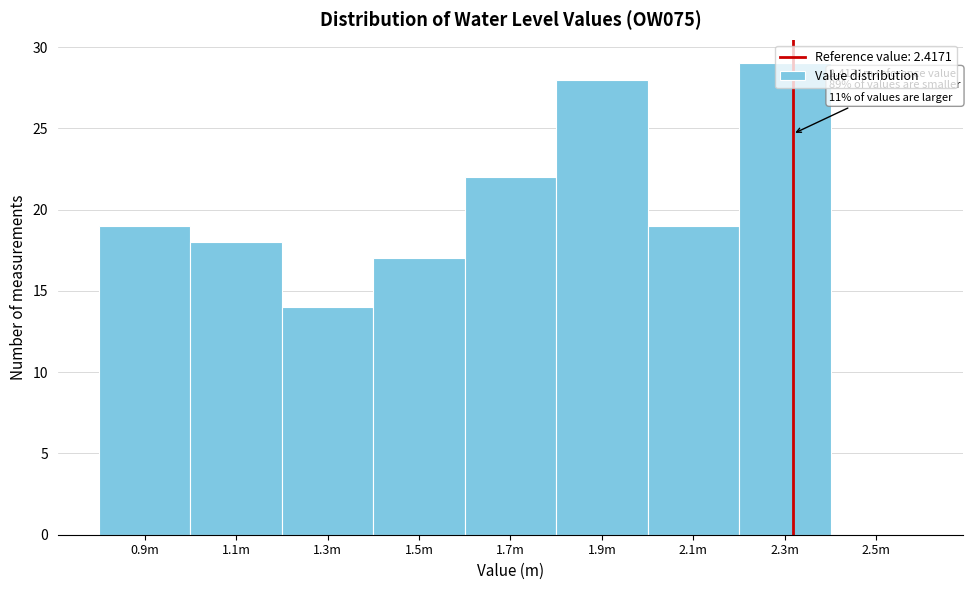

What is the change in value from 1.9m to 2.5m?

-28